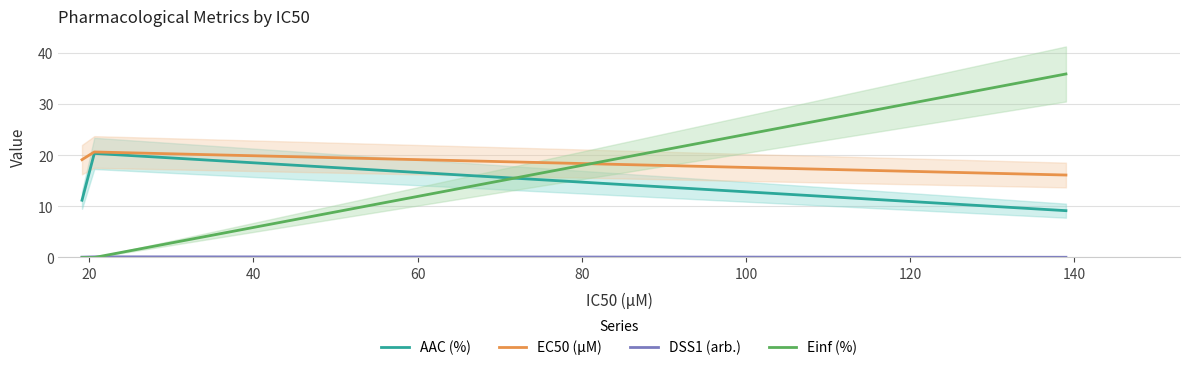

How many categories are shown in the chart?

3